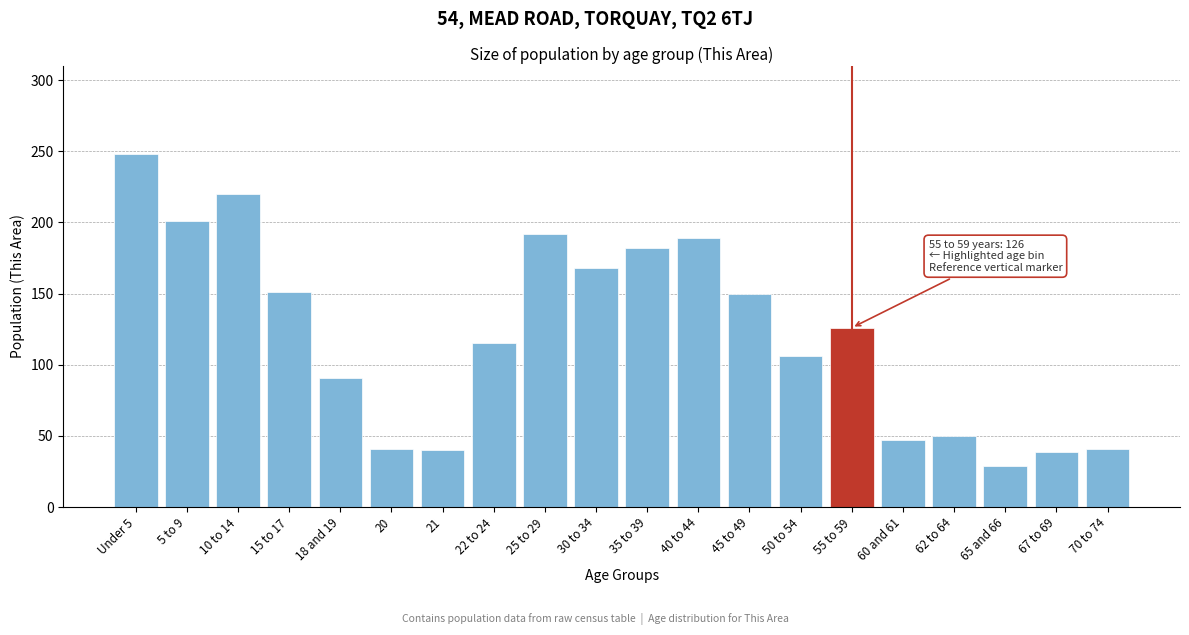

Which has a higher value, 67 to 69 or 40 to 44?

40 to 44